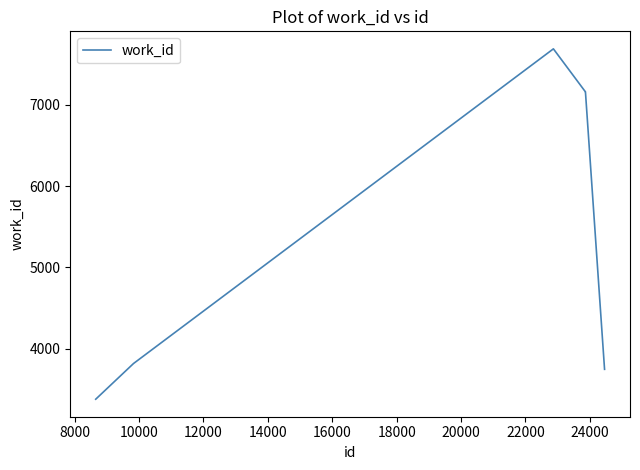

True or false: there are more than 0 points higher than both neighbors.

True